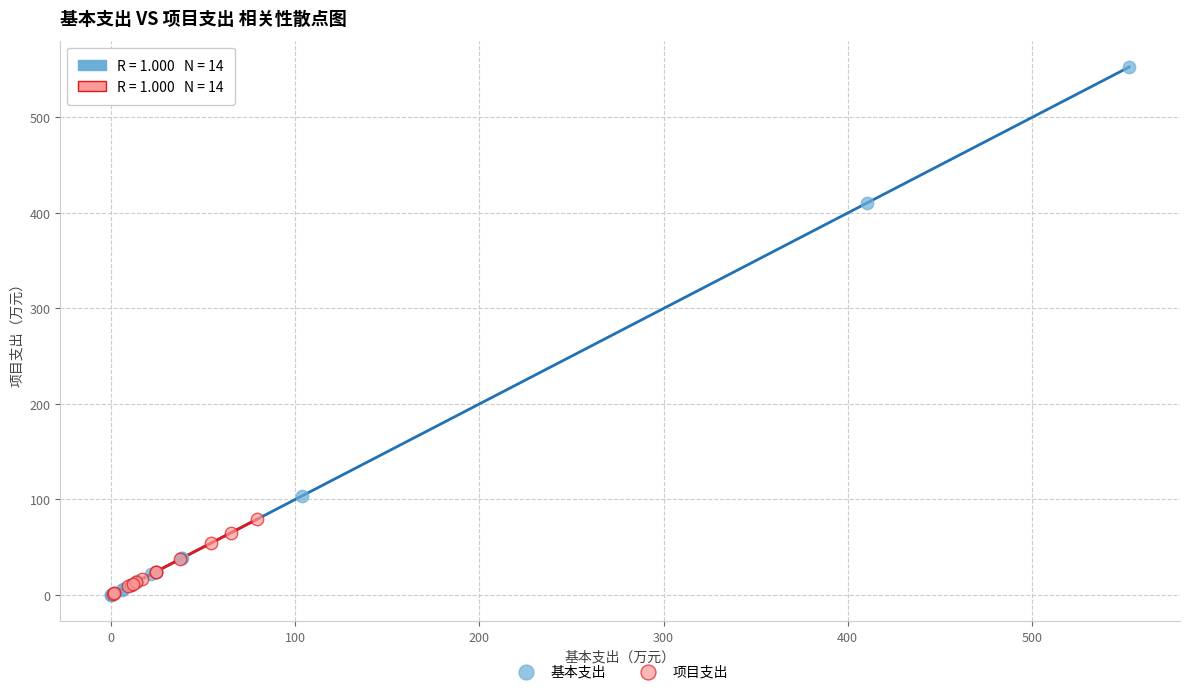

Which series contains the highest Y value?

基本支出